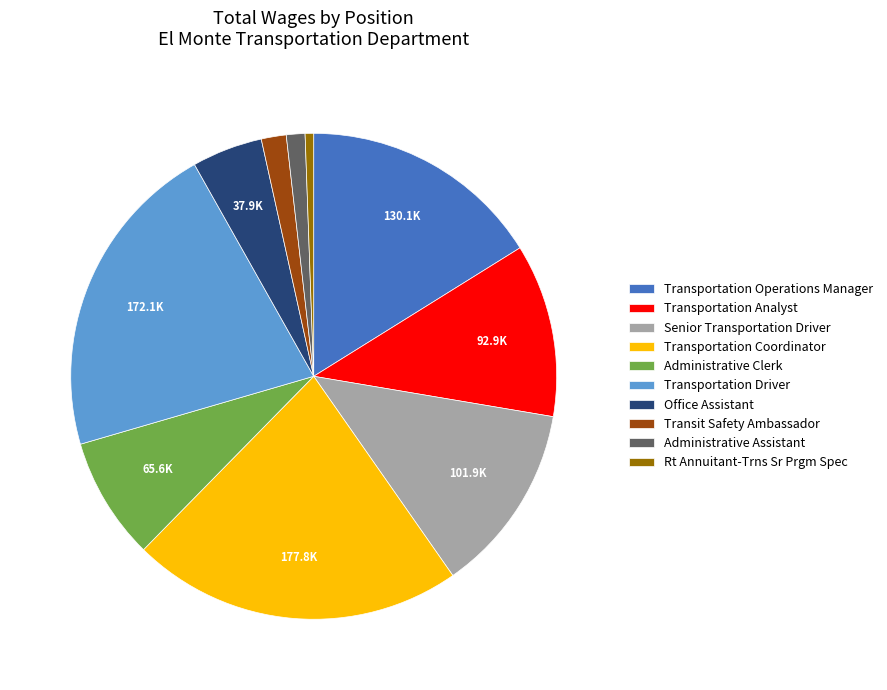

True or false: Rt Annuitant-Trns Sr Prgm Spec accounts for 13% of the total.

False